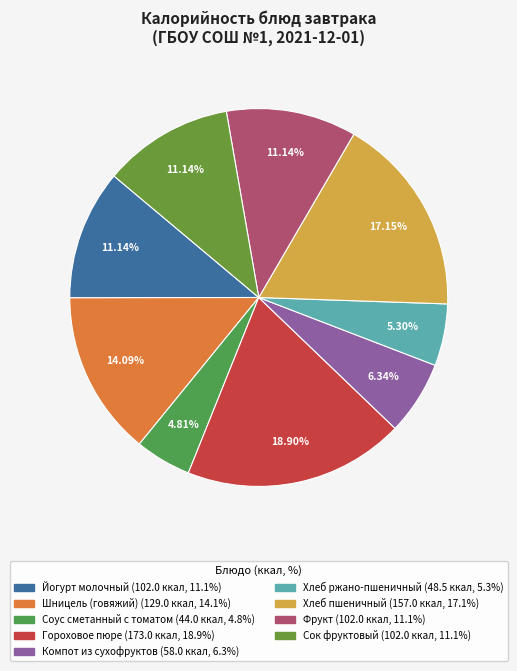

The Фрукт slice represents 18% of the pie. True or false?

False